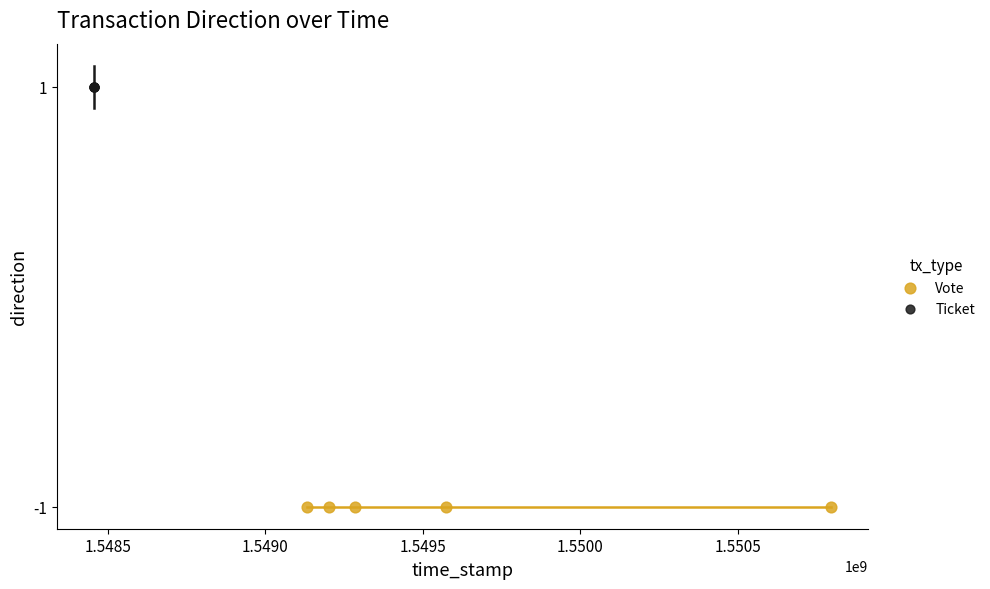

Which series contains the lowest Y value?

Vote